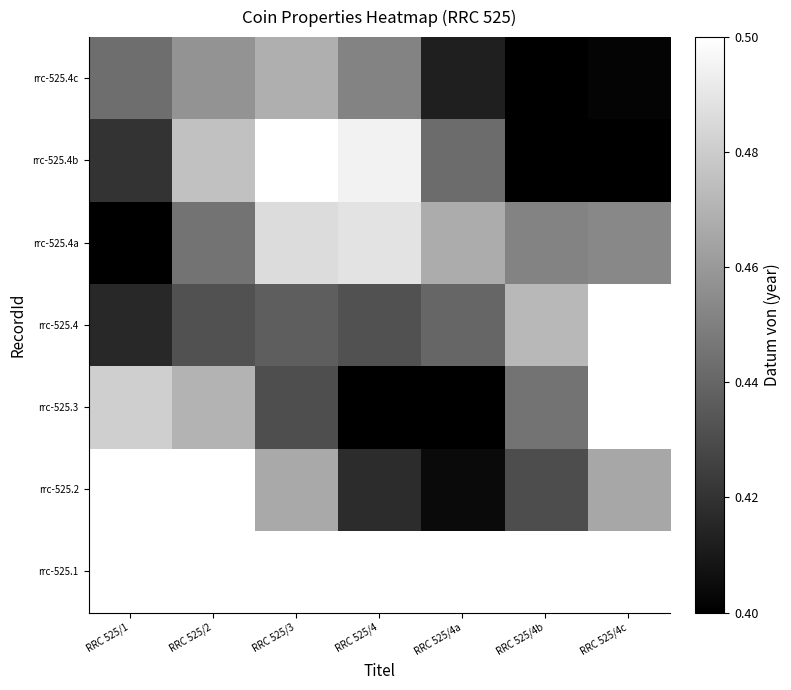

Reading left to right, extract all data points from this chart.

rrc-525.1: RRC 525/1=0.5	RRC 525/2=0.5	RRC 525/3=0.5	RRC 525/4=0.5	RRC 525/4a=0.5	RRC 525/4b=0.5	RRC 525/4c=0.5
rrc-525.2: RRC 525/1=0.5	RRC 525/2=0.5	RRC 525/3=0.5	RRC 525/4=0.4	RRC 525/4a=0.4	RRC 525/4b=0.4	RRC 525/4c=0.5
rrc-525.3: RRC 525/1=0.5	RRC 525/2=0.5	RRC 525/3=0.4	RRC 525/4=0.4	RRC 525/4a=0.4	RRC 525/4b=0.4	RRC 525/4c=0.5
rrc-525.4: RRC 525/1=0.4	RRC 525/2=0.4	RRC 525/3=0.4	RRC 525/4=0.4	RRC 525/4a=0.4	RRC 525/4b=0.5	RRC 525/4c=0.5
rrc-525.4a: RRC 525/1=0.4	RRC 525/2=0.4	RRC 525/3=0.5	RRC 525/4=0.5	RRC 525/4a=0.5	RRC 525/4b=0.5	RRC 525/4c=0.5
rrc-525.4b: RRC 525/1=0.4	RRC 525/2=0.5	RRC 525/3=0.5	RRC 525/4=0.5	RRC 525/4a=0.4	RRC 525/4b=0.4	RRC 525/4c=0.4
rrc-525.4c: RRC 525/1=0.4	RRC 525/2=0.5	RRC 525/3=0.5	RRC 525/4=0.5	RRC 525/4a=0.4	RRC 525/4b=0.4	RRC 525/4c=0.4